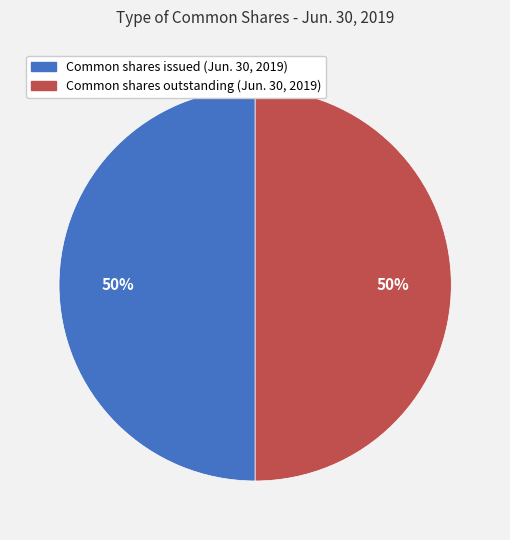

Do Common shares issued (Jun. 30, 2019) and Common shares outstanding (Jun. 30, 2019) together represent more than half of the pie?

Yes